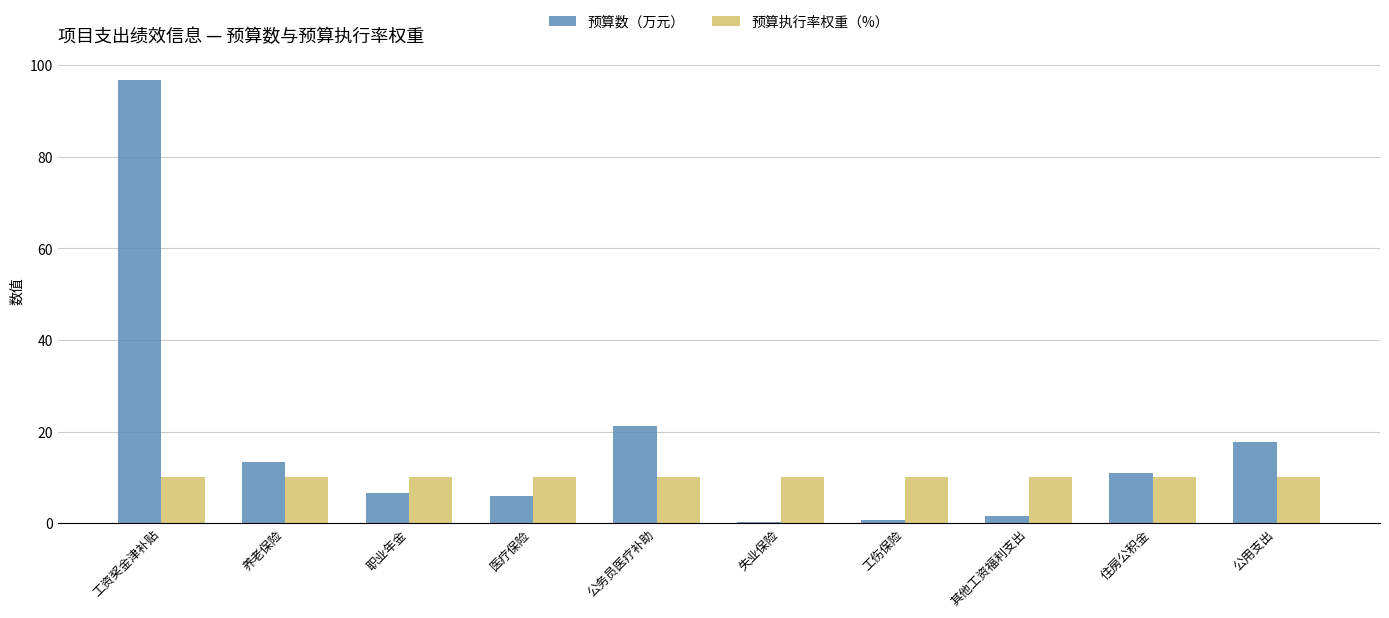

Between 工资奖金津补贴 and 医疗保险, which series saw the biggest shift?

预算数（万元）